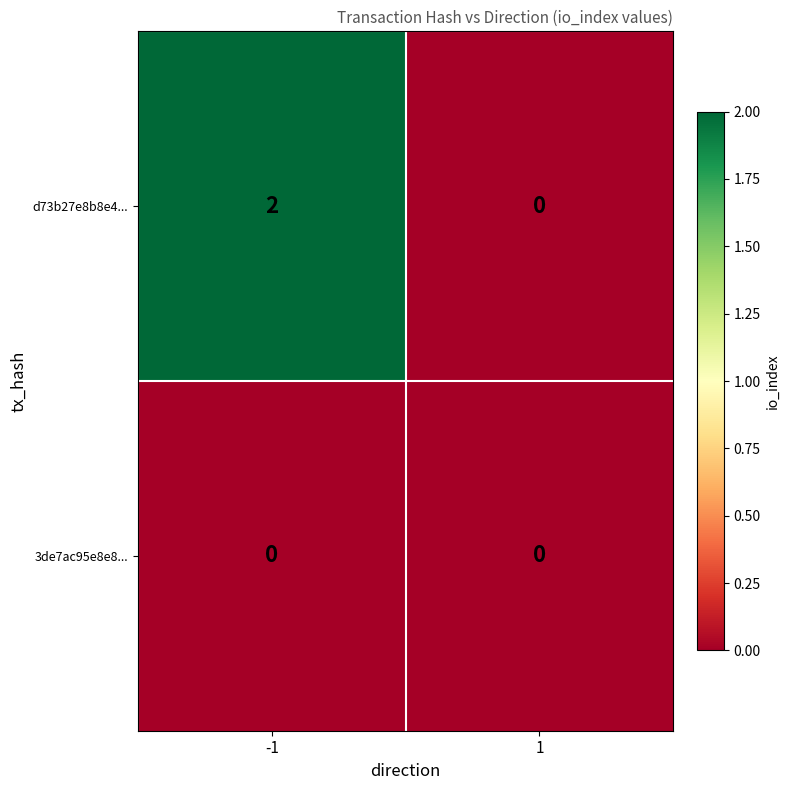

How many data points in d73b27e8b8e4... are less than 2?

1